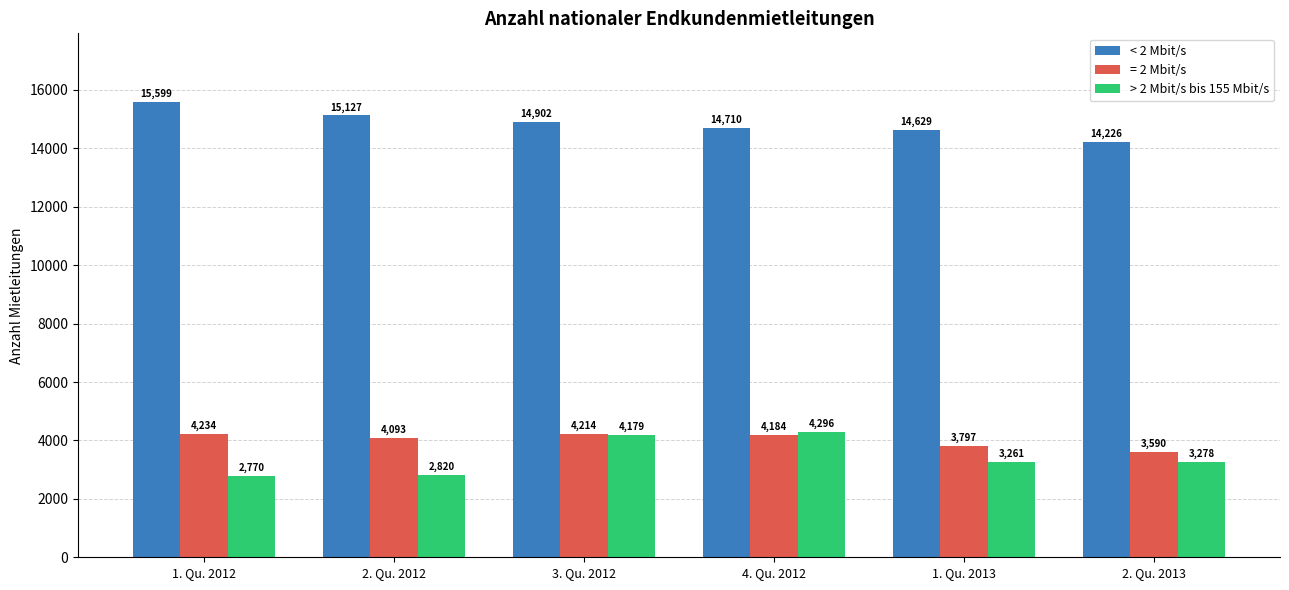

How many bars are there in total?

18